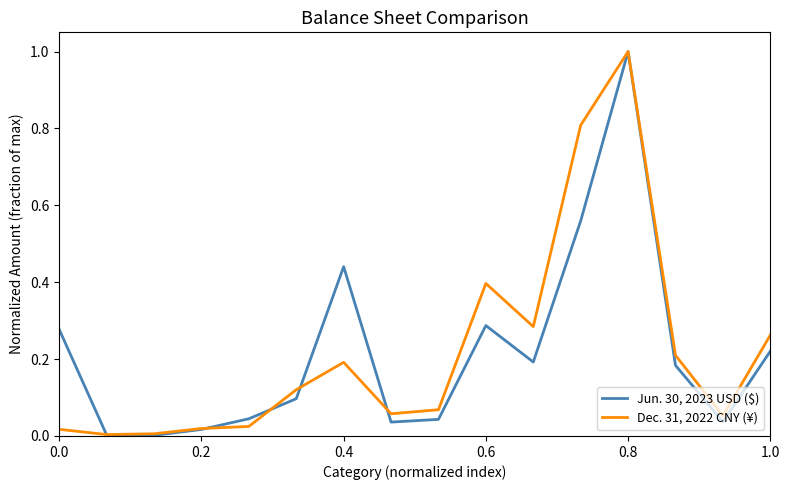

List the series in order of their overall mean, highest first.

Dec. 31, 2022 CNY (¥), Jun. 30, 2023 USD ($)